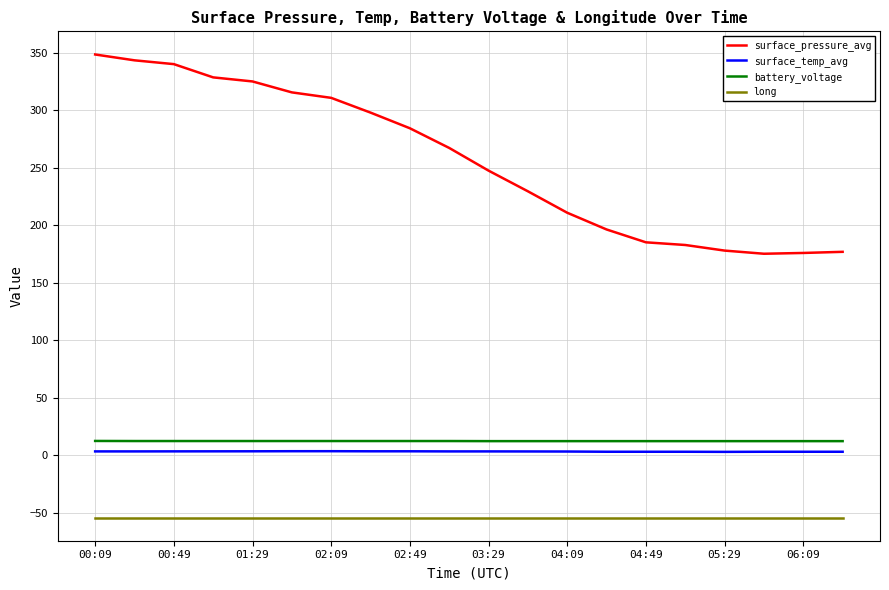

Which series has the largest total across all categories?

surface_pressure_avg